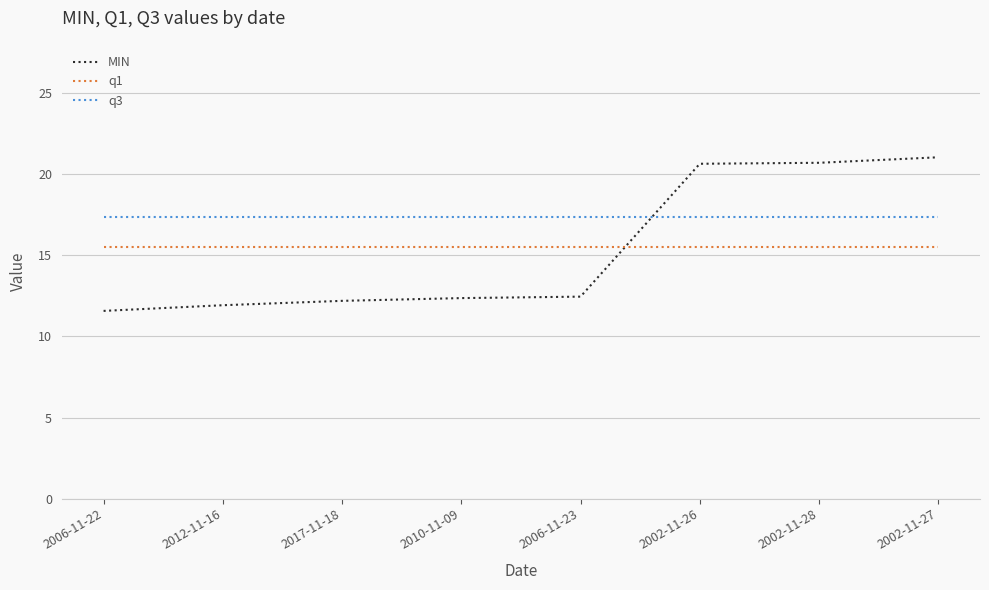

What position from the left is 2006-11-23?

5